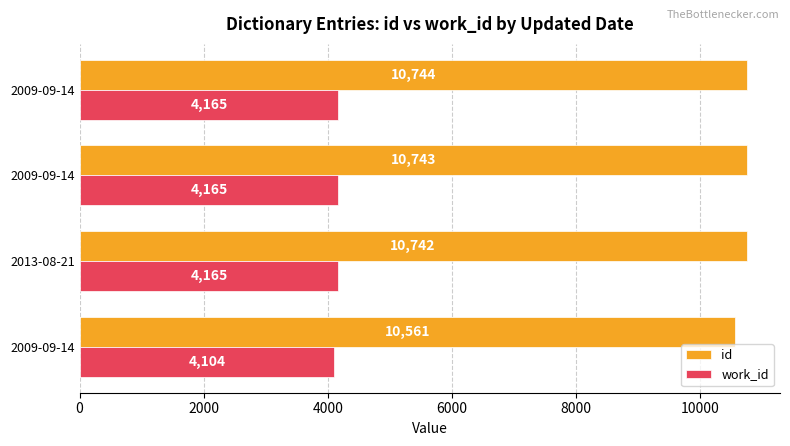

What are all the series names shown in the legend?

id, work_id